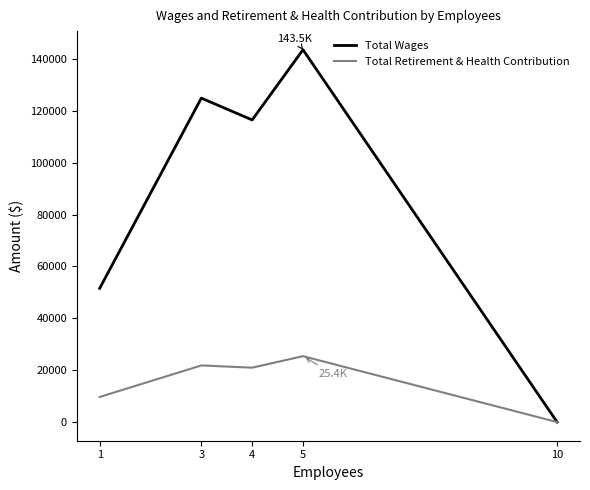

What is the total value across all series at 5?

168954